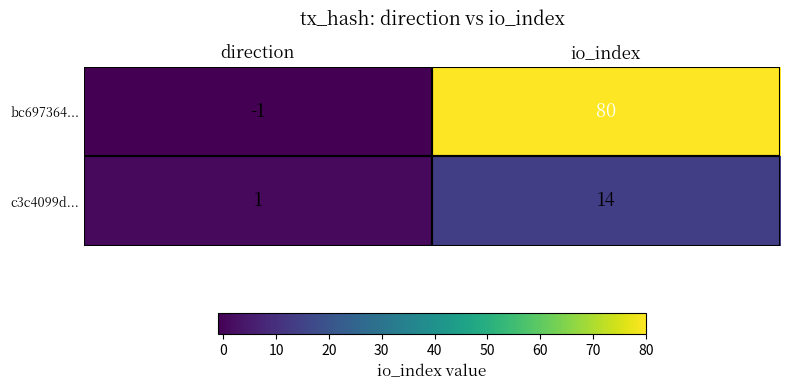

Between direction and io_index, which series saw the biggest shift?

bc697364...